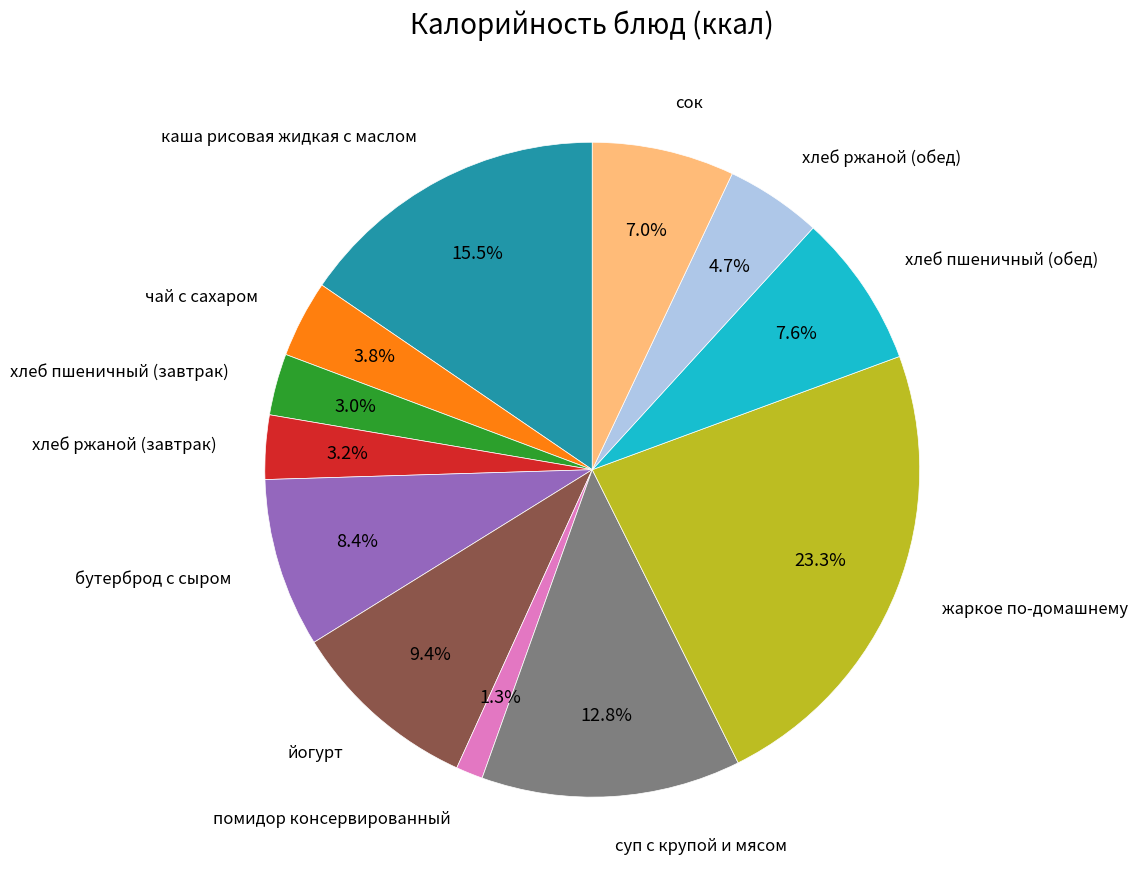

Does any single category account for the majority?

No